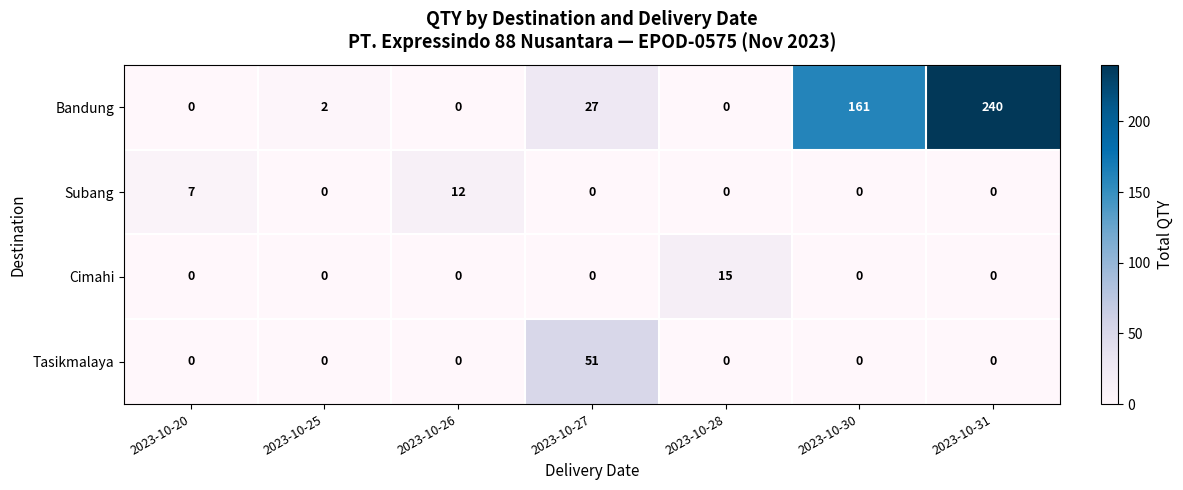

True or false: Subang has a value of 0 at 2023-10-25.

True